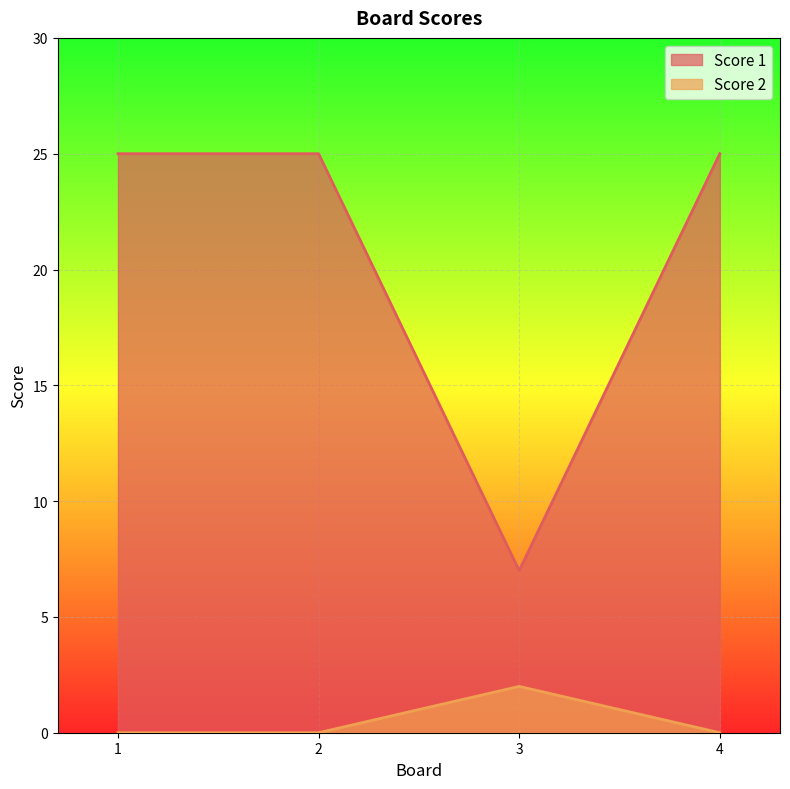

Is it true that Score 1 equals 10 at 1?

False